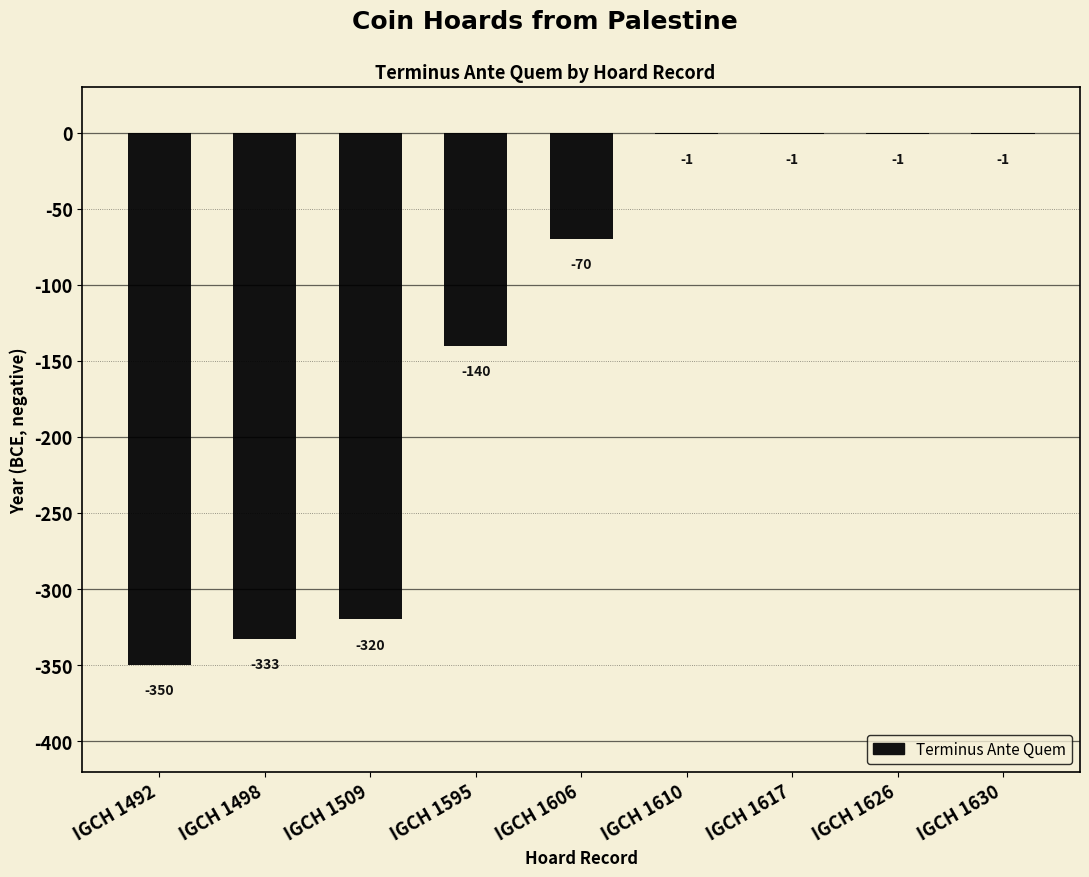

At which label does the data first exceed -70?

IGCH 1610